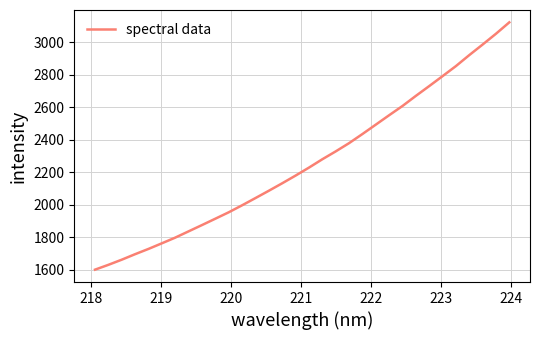

What is the minimum value shown in the chart?

1600.3